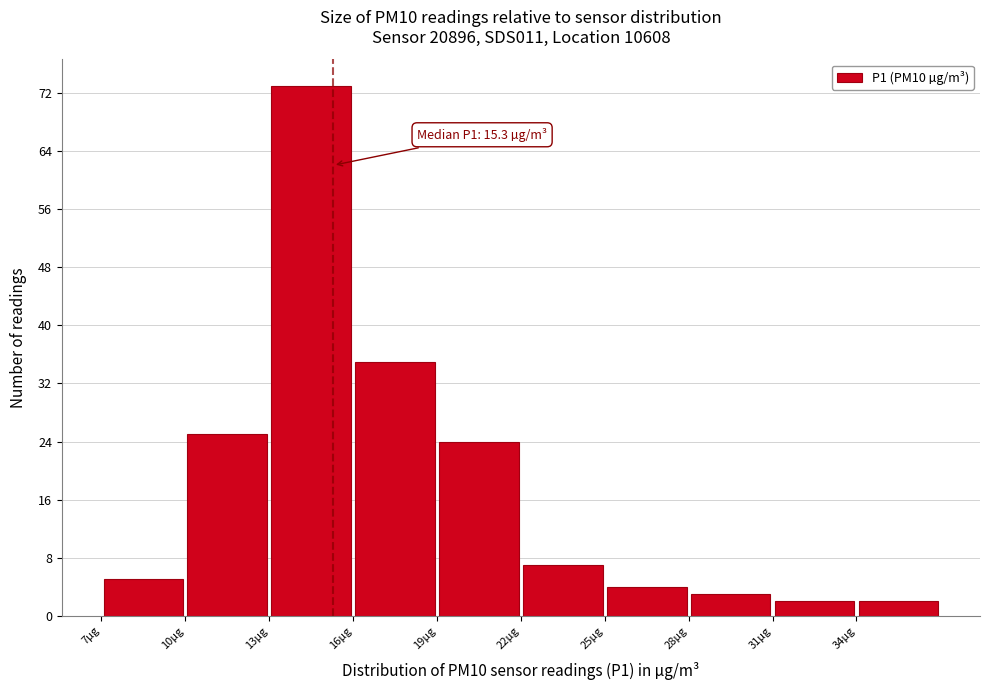

Which range on the x-axis has the tallest bar?

13 to 16